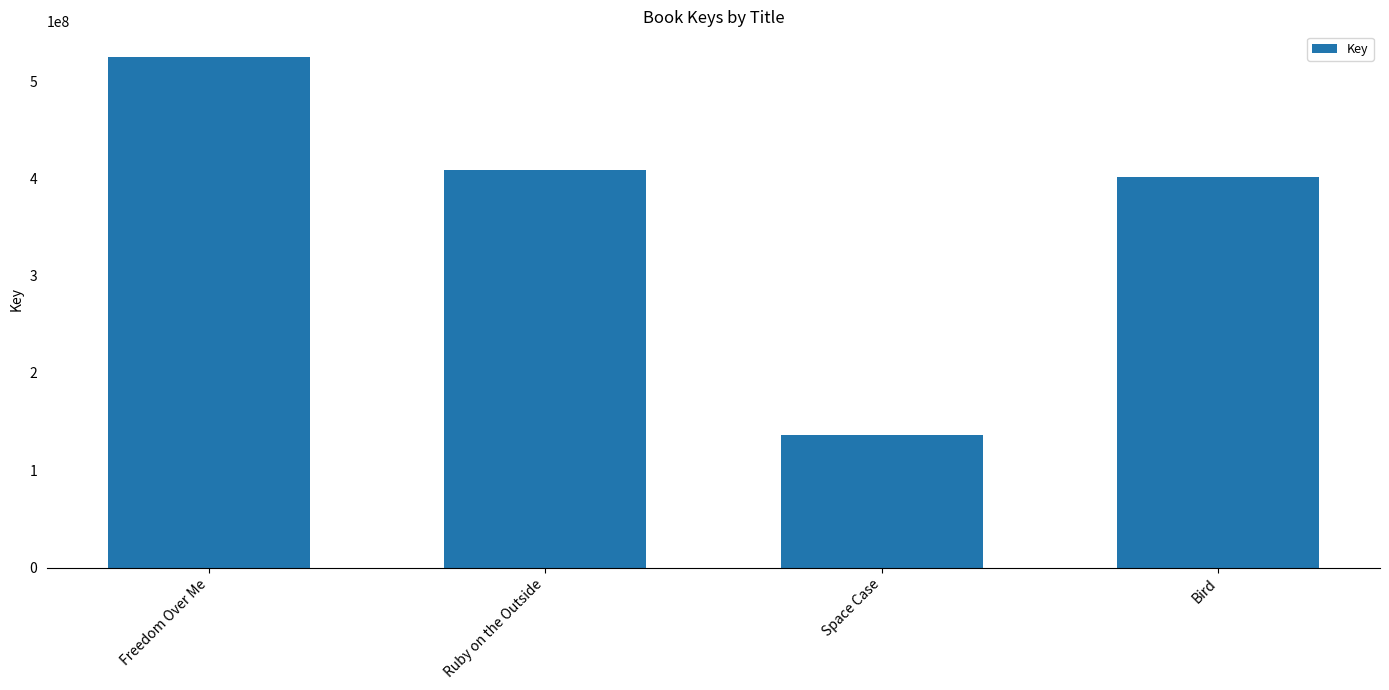

What is the difference between the values at Space Case and Bird?

265357996